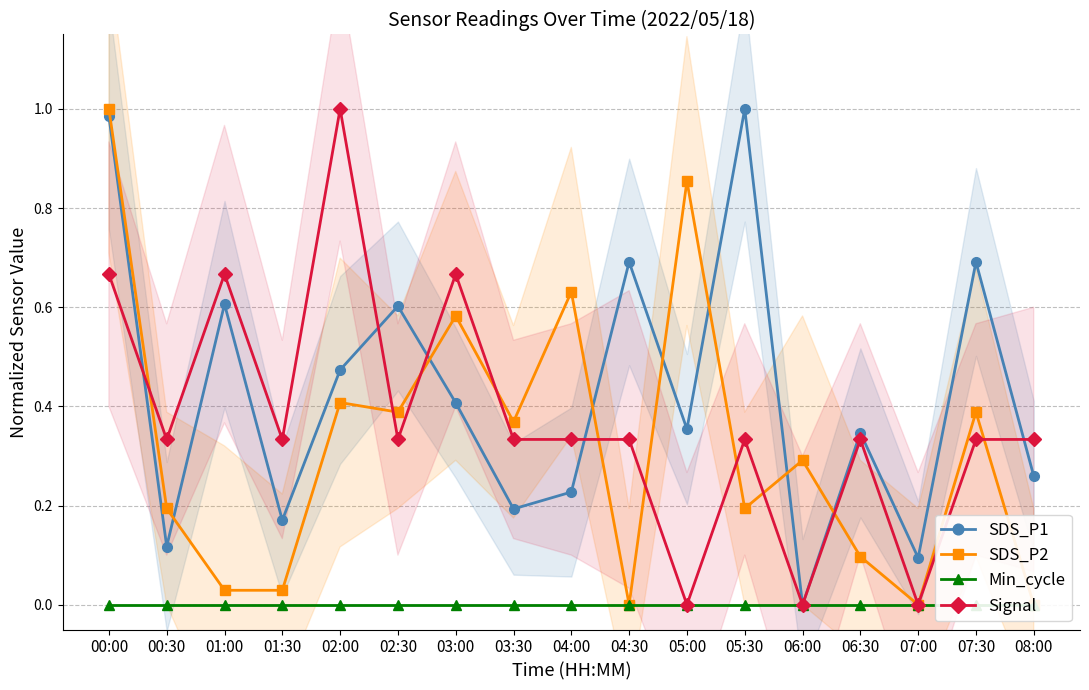

Reading left to right, what are all the values shown in this chart?

SDS_P1: 1.0	0.1	0.6	0.2	0.5	0.6	0.4	0.2	0.2	0.7	0.4	1.0	0.0	0.3	0.1	0.7	0.3
SDS_P2: 1.0	0.2	0.0	0.0	0.4	0.4	0.6	0.4	0.6	0.0	0.9	0.2	0.3	0.1	0.0	0.4	0.0
Min_cycle: 0.0	0.0	0.0	0.0	0.0	0.0	0.0	0.0	0.0	0.0	0.0	0.0	0.0	0.0	0.0	0.0	0.0
Signal: 0.7	0.3	0.7	0.3	1.0	0.3	0.7	0.3	0.3	0.3	0.0	0.3	0.0	0.3	0.0	0.3	0.3